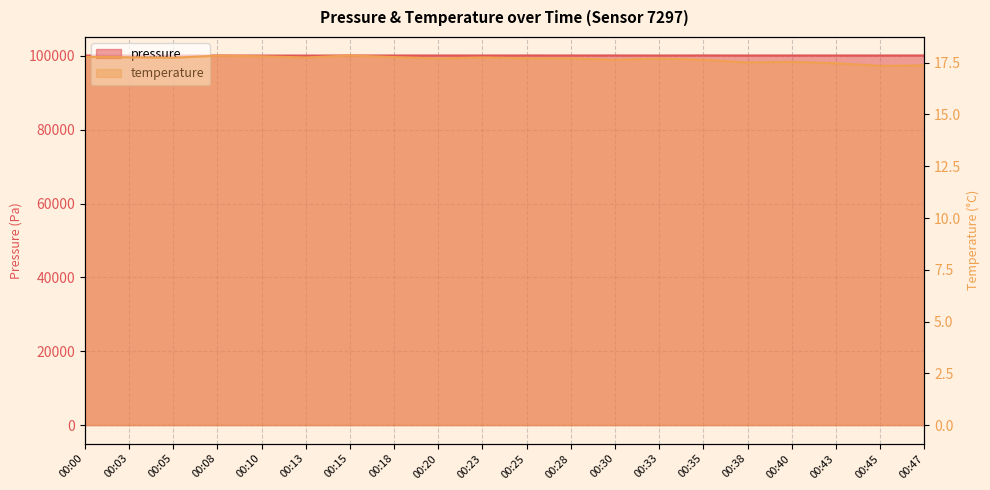

Is the value of temperature at 00:43 greater than the value of pressure at 00:28?

No